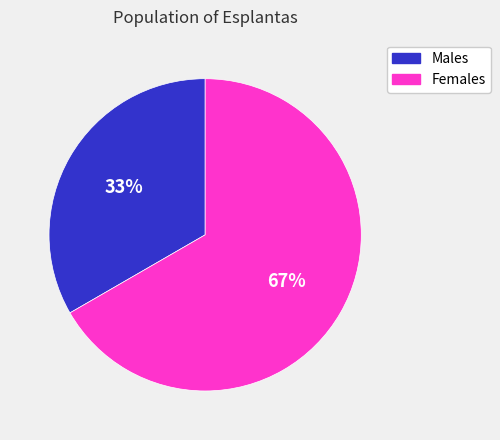

To the nearest percent, what is the average slice percentage?

50%